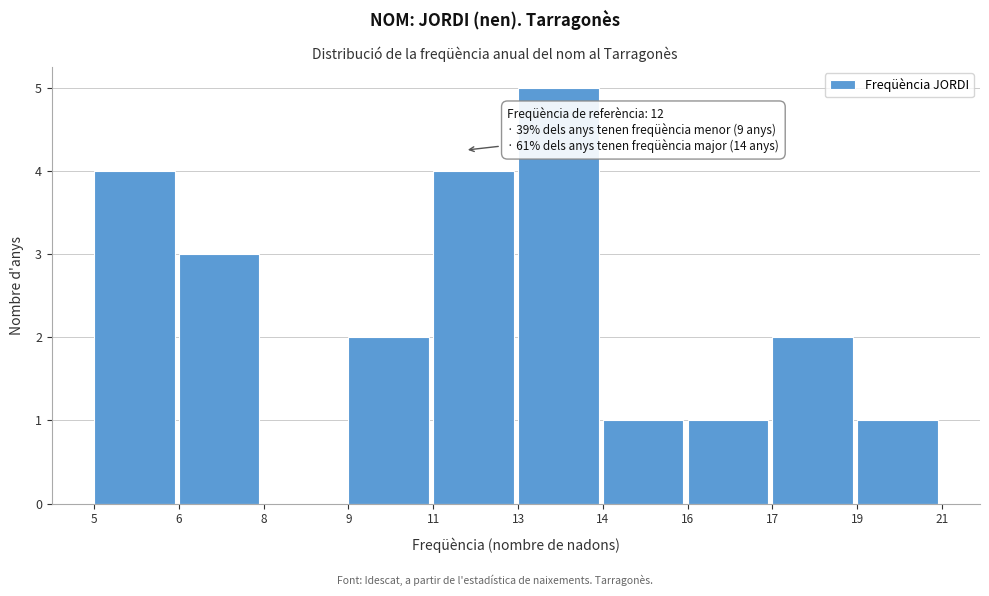

Reading left to right, list all the values displayed in this chart.

5=4	6=3	8=0	9=2	11=4	13=5	14=1	16=1	17=2	19=1